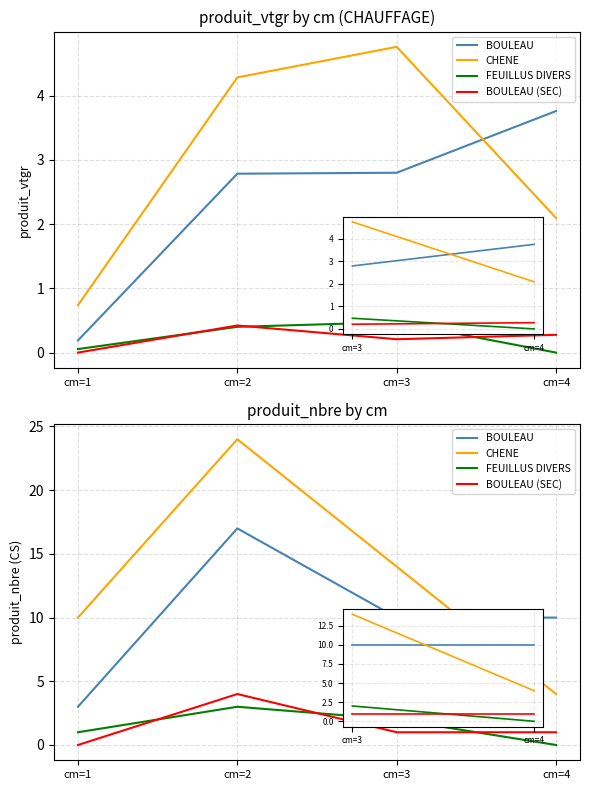

At which category does the chart reach its minimum across all series?

cm=4